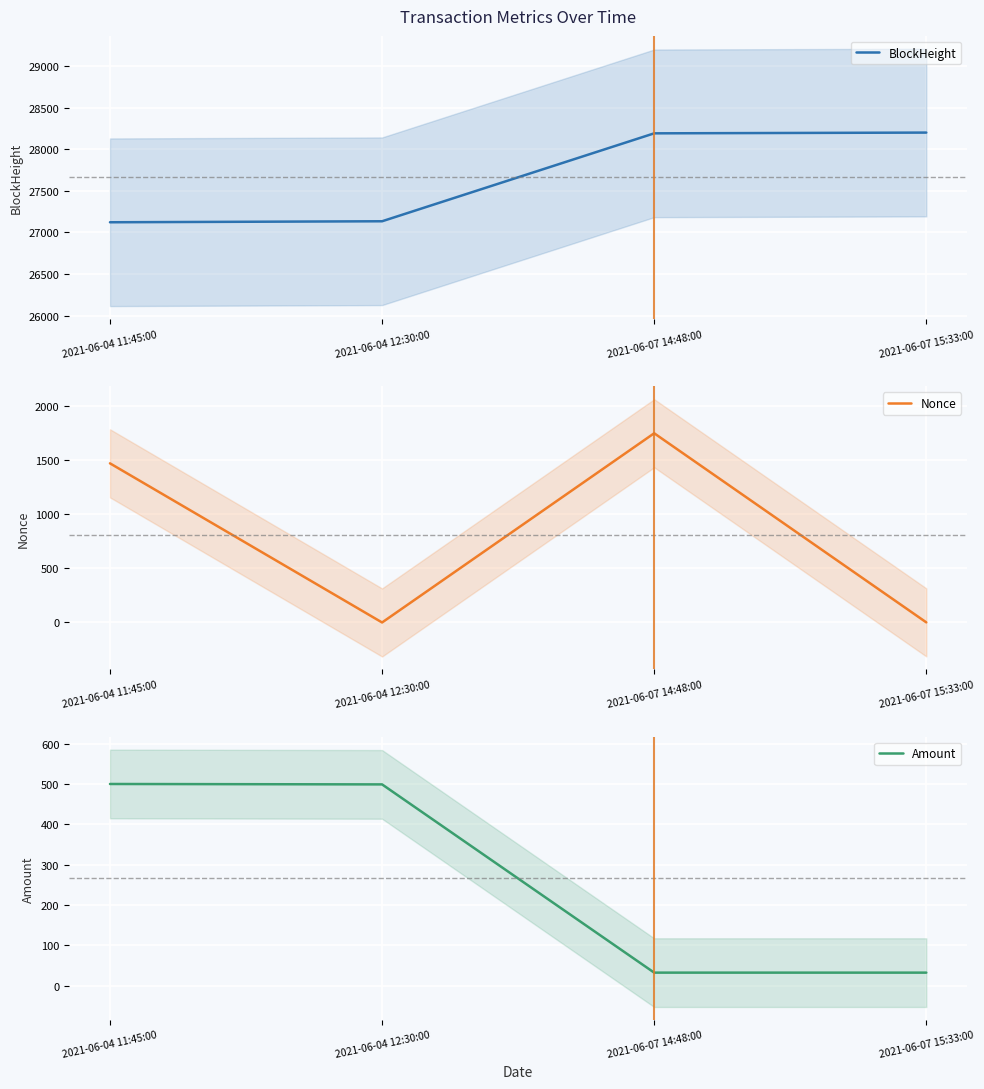

True or false: Nonce and BlockHeight intersect in this chart.

False